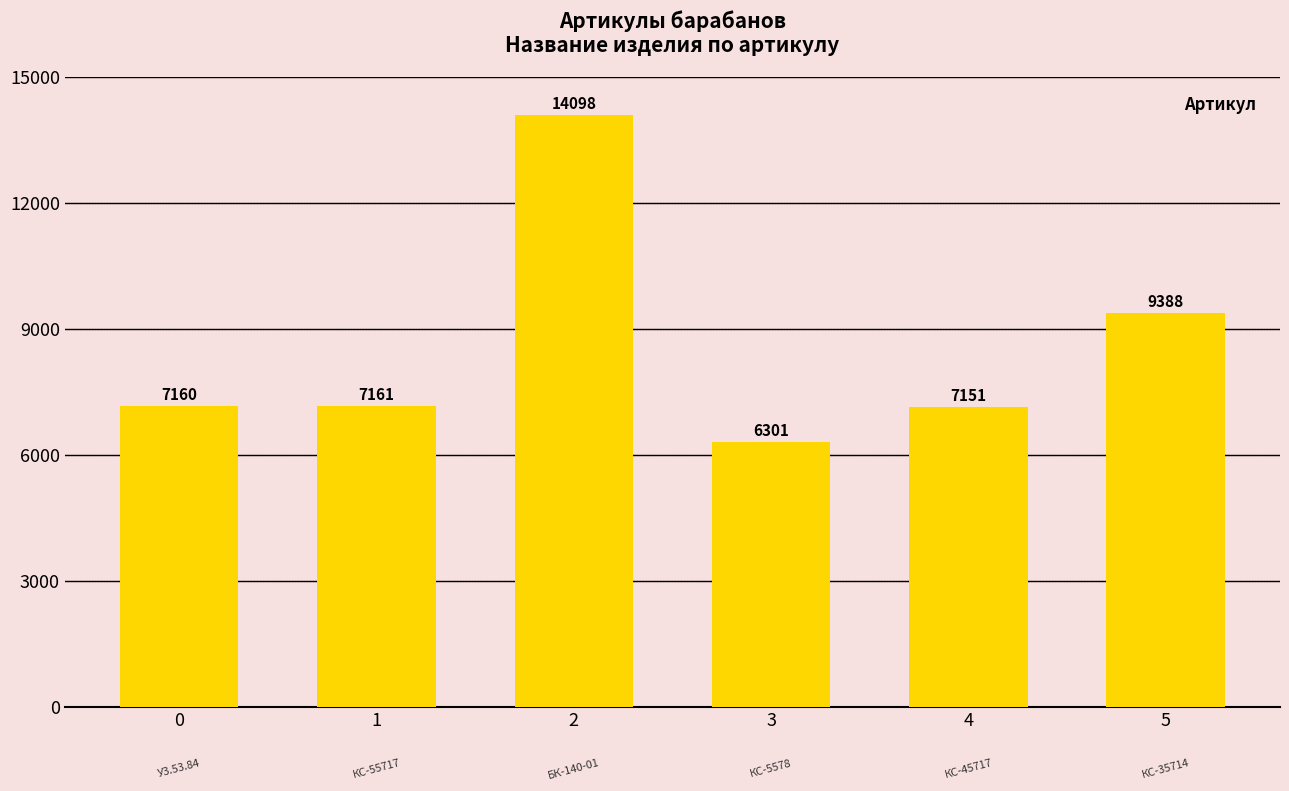

Count the number of data series in this chart.

1